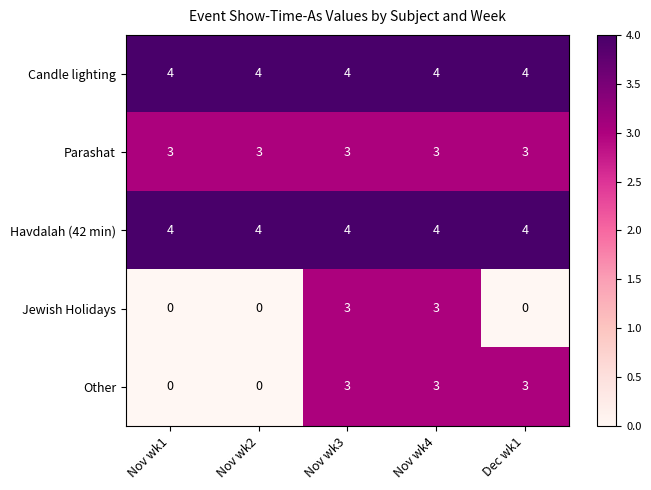

How many data points does each series have?

5